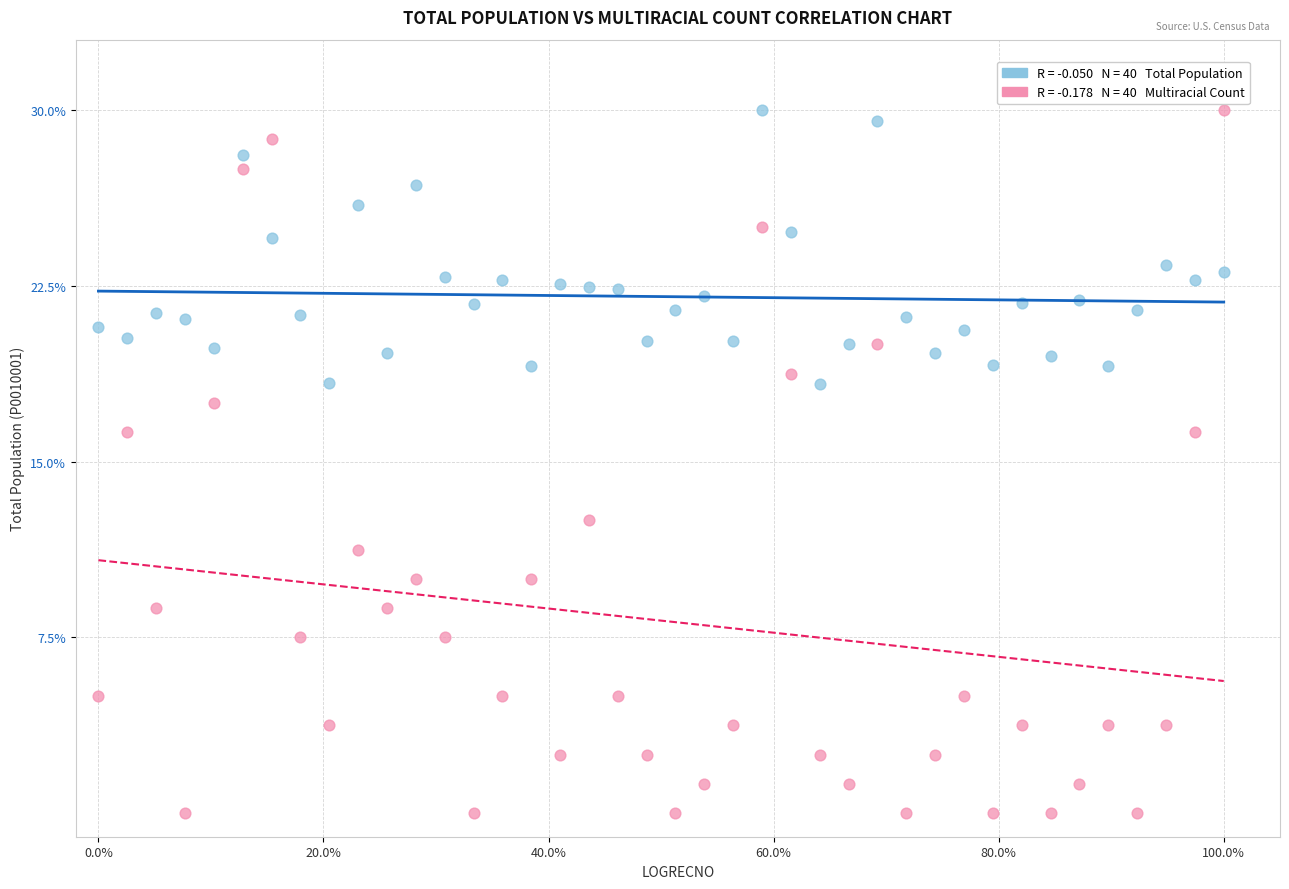

Across all data points, what is the range of Y values (max minus min)?

30.0